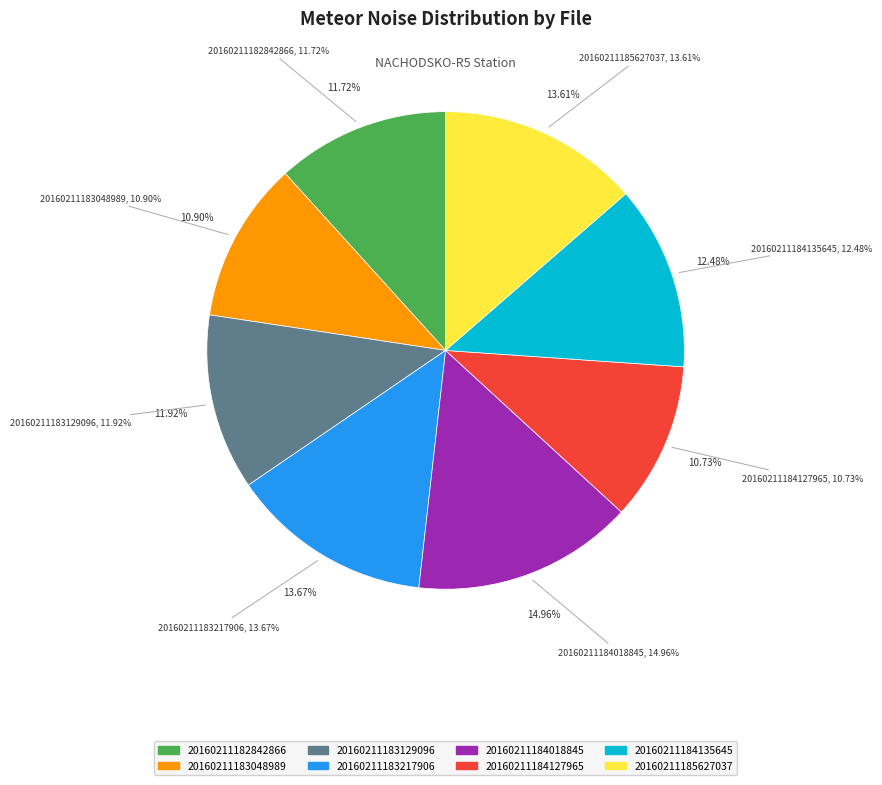

How much of the chart is everything except 20160211183048989?

89.1%